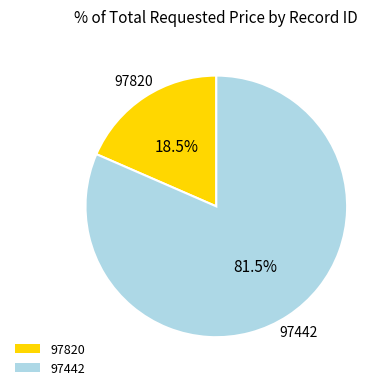

To the nearest percent, what is the combined percentage of 97820 and 97442?

100%